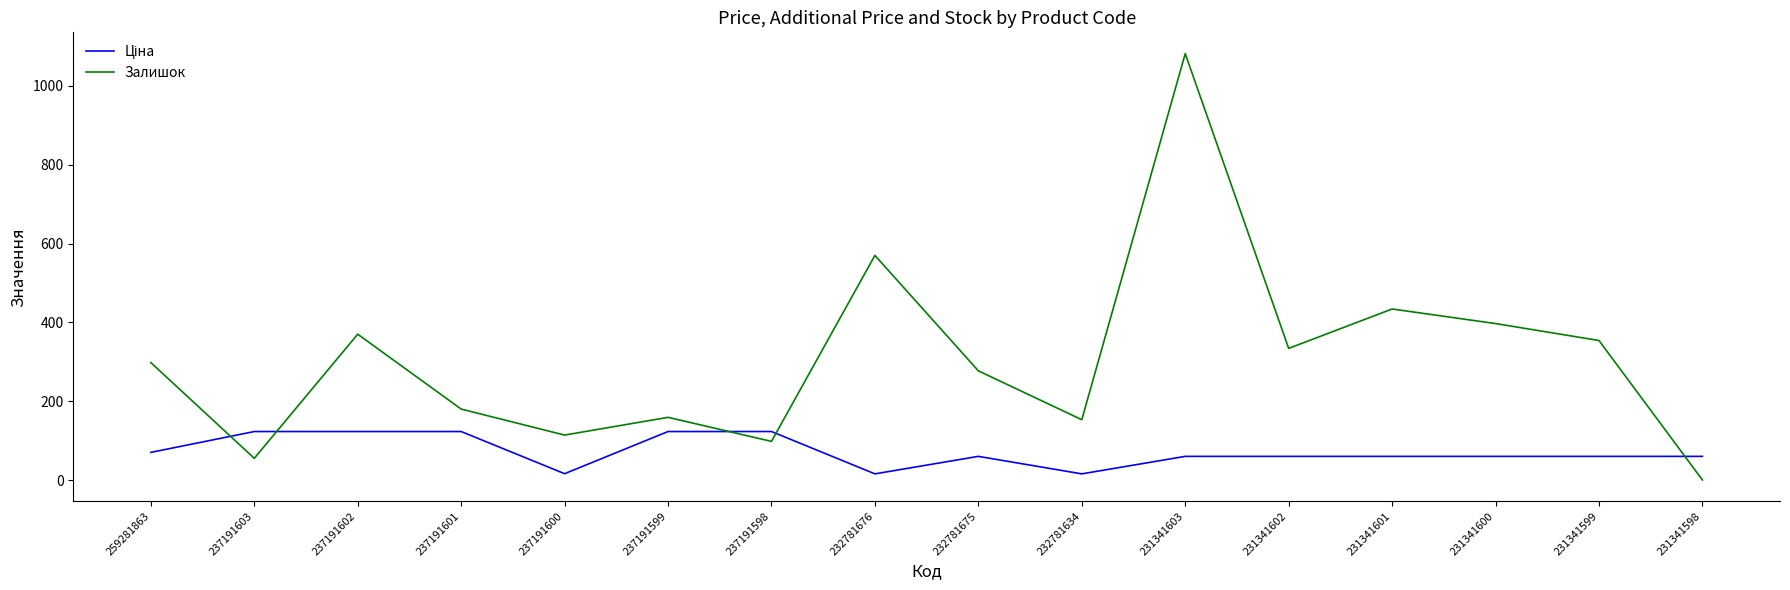

At which category is the sum across all series the highest?

231341603